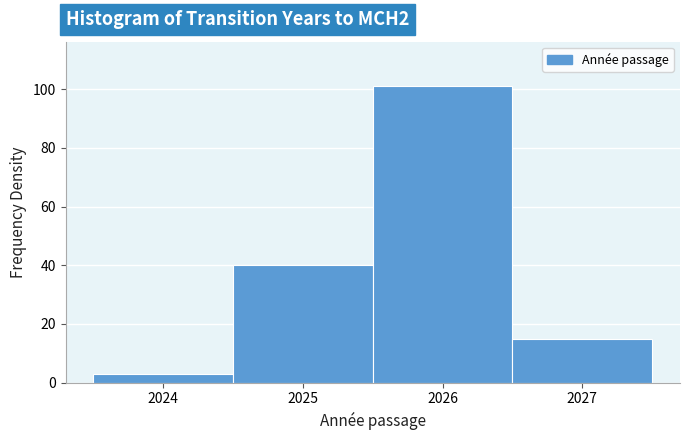

How tall is the bar that spans 2024.5 to 2025.5 on the x-axis? The values are not printed on the chart, so give them approximately, as read against the axis.

40